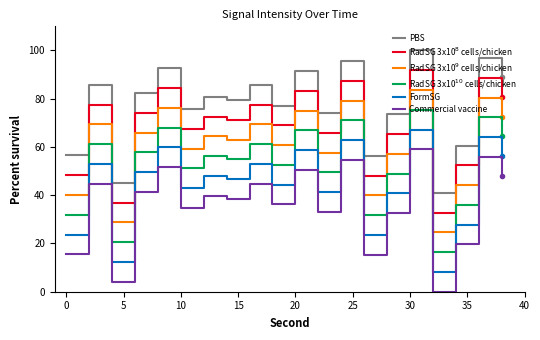

Which series has the largest total across all categories?

PBS